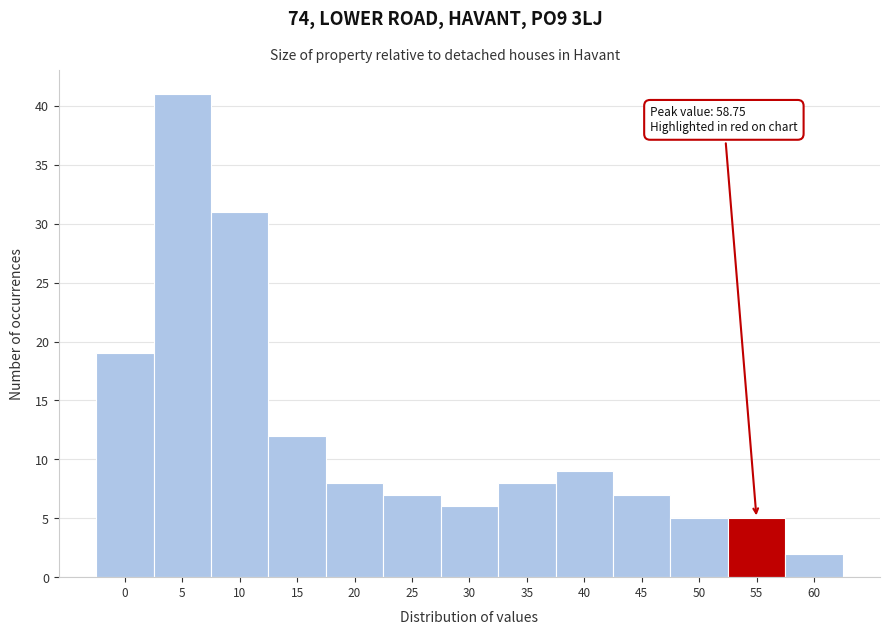

Reading right to left, extract all data points from this chart.

2	5	5	7	9	8	6	7	8	12	31	41	19